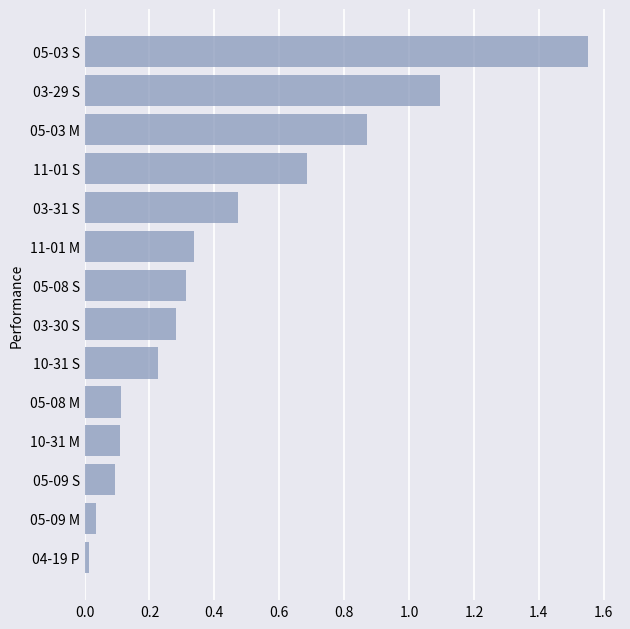

Are the bars grouped side by side (vs. stacked)?

No